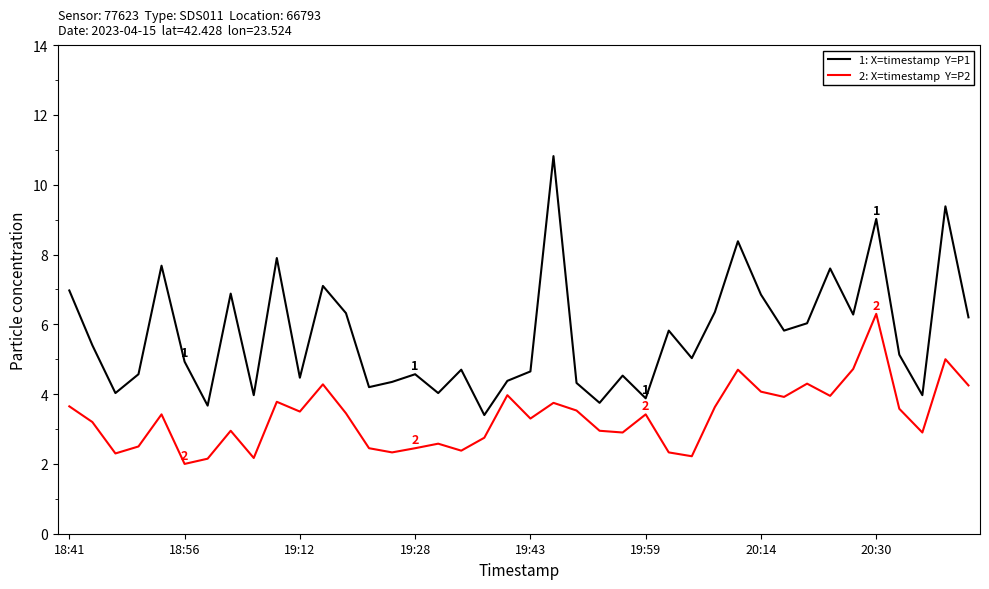

What is the maximum value shown in the chart?

10.8